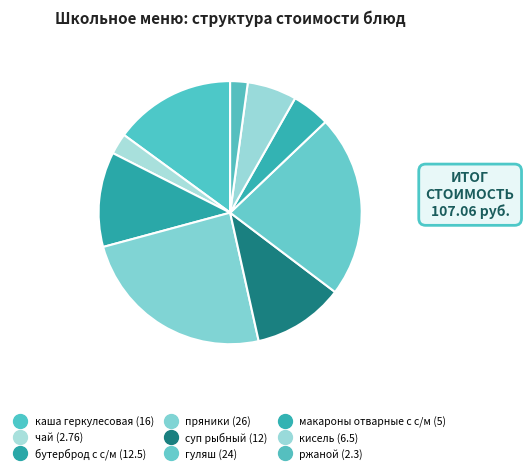

How many segments does this pie chart have?

9